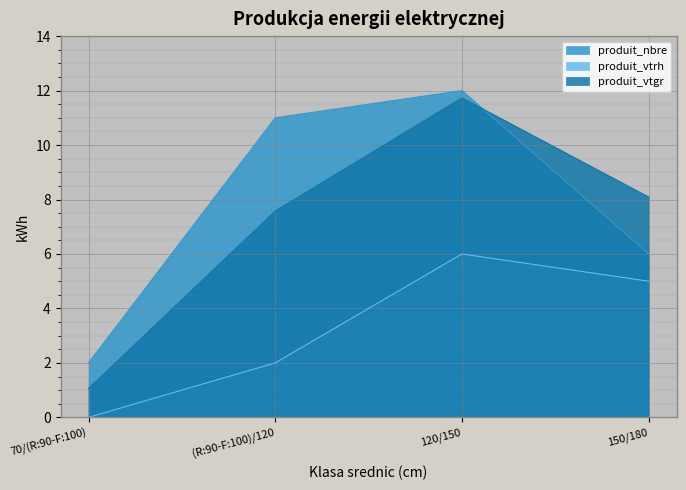

Reading right to left, transcribe all the data shown in this chart.

produit_nbre: 150/180=6.0	120/150=12.0	(R:90-F:100)/120=11.0	70/(R:90-F:100)=2.0
produit_vtrh: 150/180=5.0	120/150=6.0	(R:90-F:100)/120=2.0	70/(R:90-F:100)=0.0
produit_vtgr: 150/180=8.1	120/150=11.7	(R:90-F:100)/120=7.6	70/(R:90-F:100)=1.1